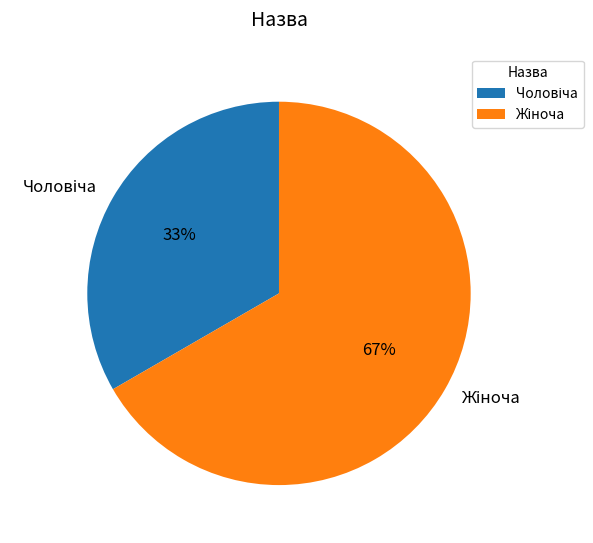

How many slices are in this pie chart?

2